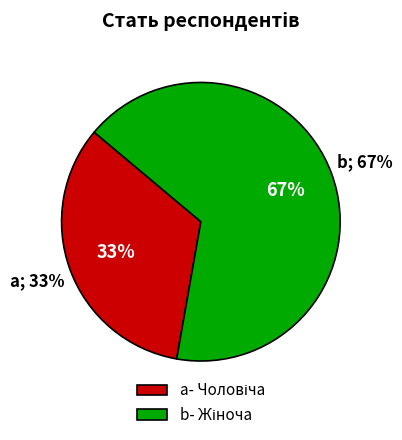

Which slice represents more than half of the pie?

Жіноча